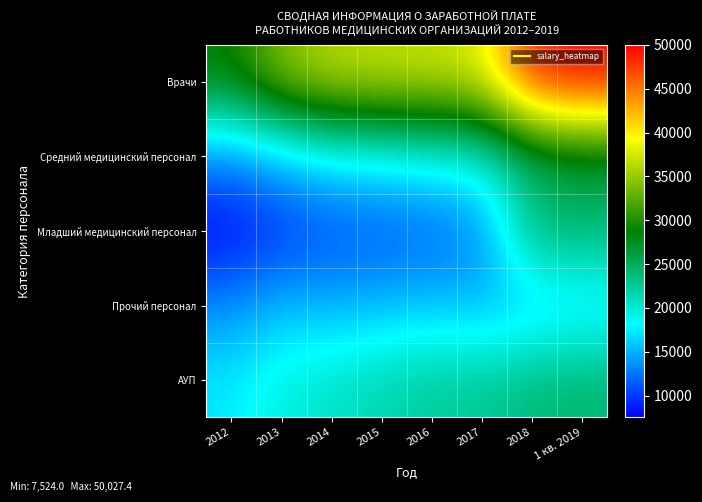

Reading left to right, extract all data points from this chart.

Врачи: 2012=28840.3	2013=34352.6	2014=36515.9	2015=36870.8	2016=37183.5	2017=37776.4	2018=49034.2	1 кв. 2019=50027.4
Средний медицинский персонал: 2012=13342.2	2013=15774.4	2014=17854.8	2015=18396.3	2016=19291.3	2017=19794.6	2018=24610.9	1 кв. 2019=26209.7
Младший медицинский персонал: 2012=7524.0	2013=9513.8	2014=10566.6	2015=10987.7	2016=11432.8	2017=13151.3	2018=24394.7	1 кв. 2019=24399.7
Прочий персонал: 2012=13402.7	2013=15478.9	2014=14957.8	2015=15367.0	2016=15787.1	2017=15161.6	2018=15374.3	1 кв. 2019=16330.0
АУП: 2012=17312.6	2013=19565.2	2014=20458.7	2015=21624.8	2016=22442.4	2017=22603.2	2018=23907.9	1 кв. 2019=24309.2